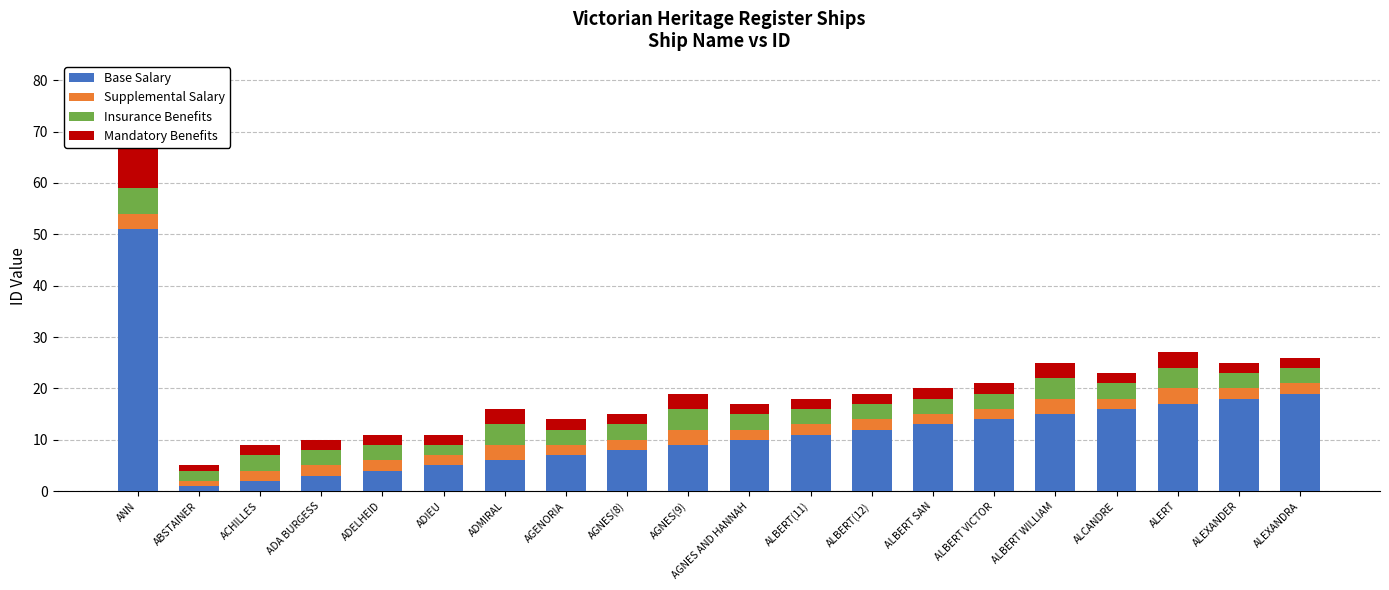

The Supplemental Salary series shows 2 at ALBERT(12). True or false?

True